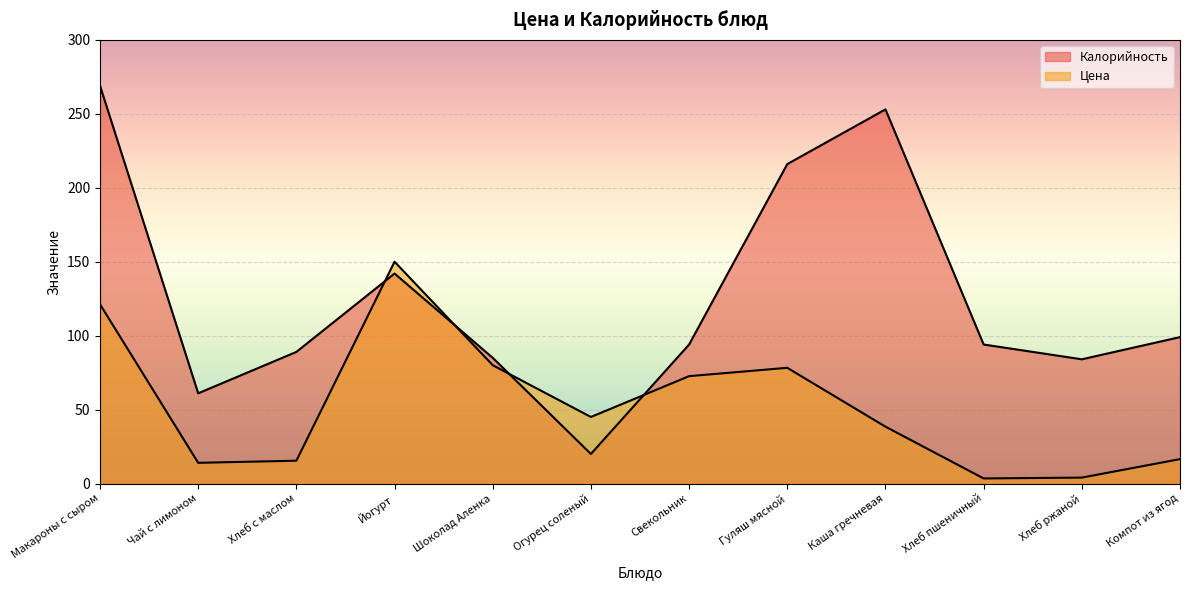

Rank the series by their maximum value, from lowest to highest.

Цена, Калорийность